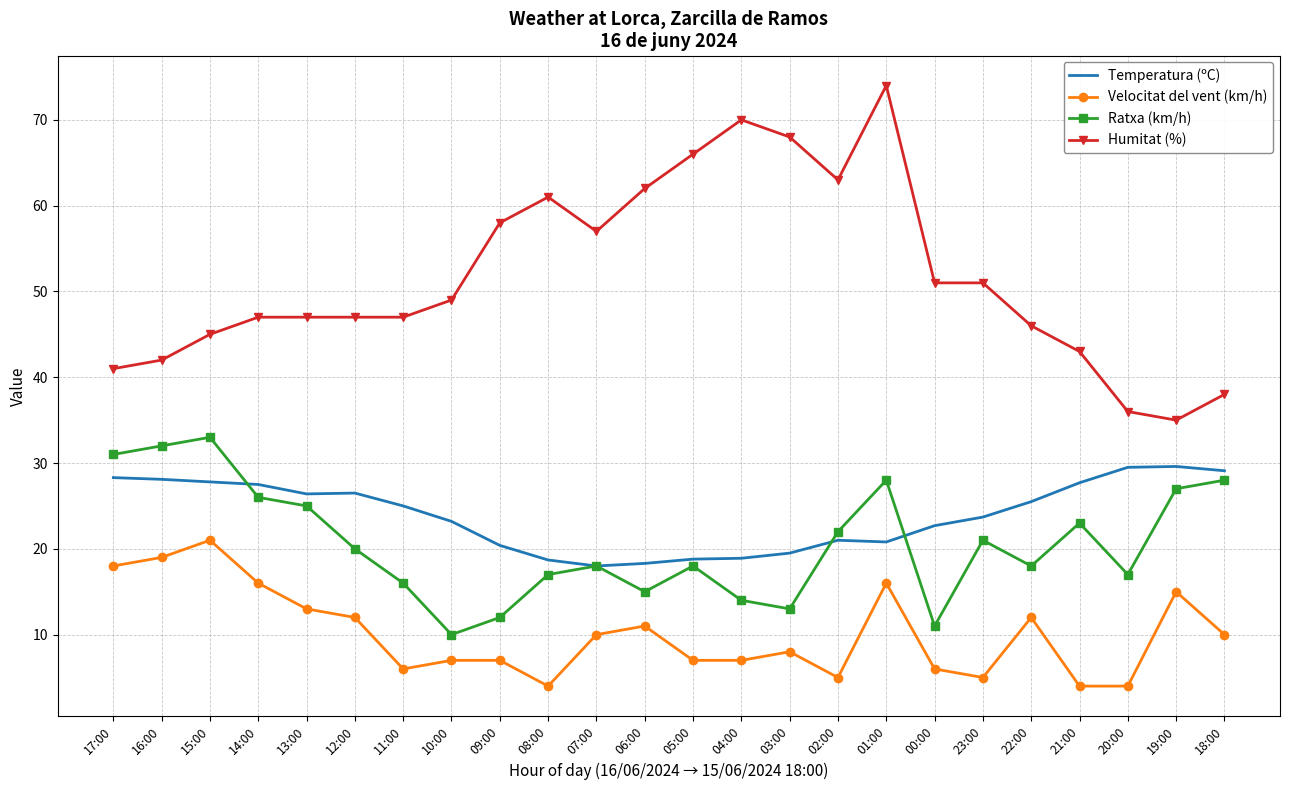

Which series has the widest spread of values?

Humitat (%)